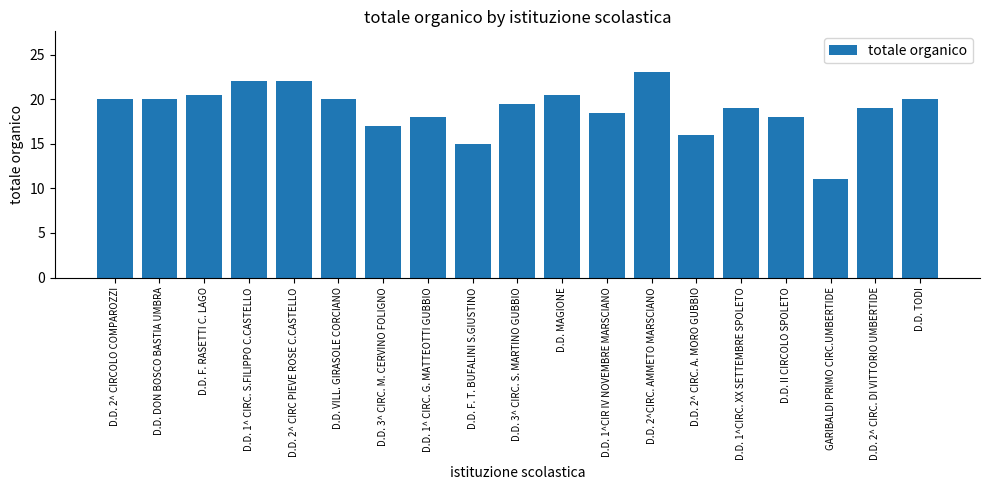

What is the difference between the second highest and second lowest values?

7.0